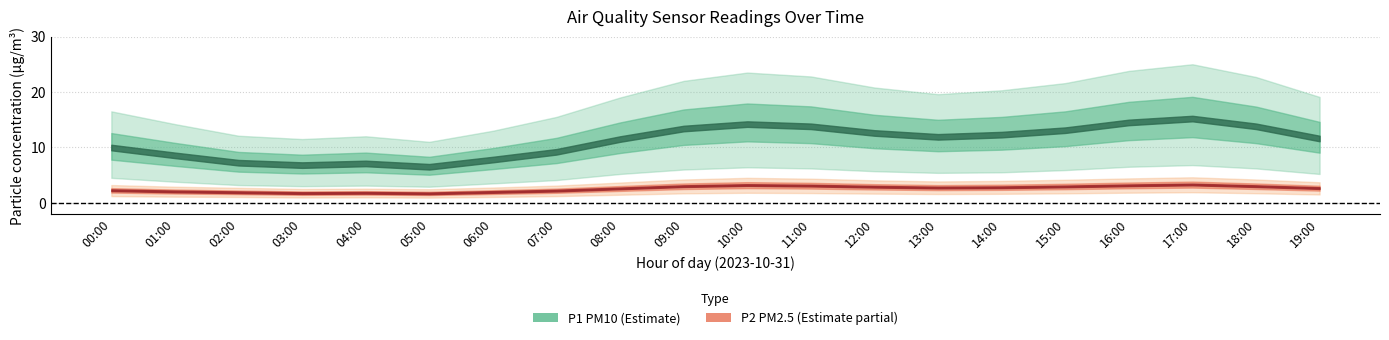

True or false: P1_mean has more than 2 interior local peaks.

True